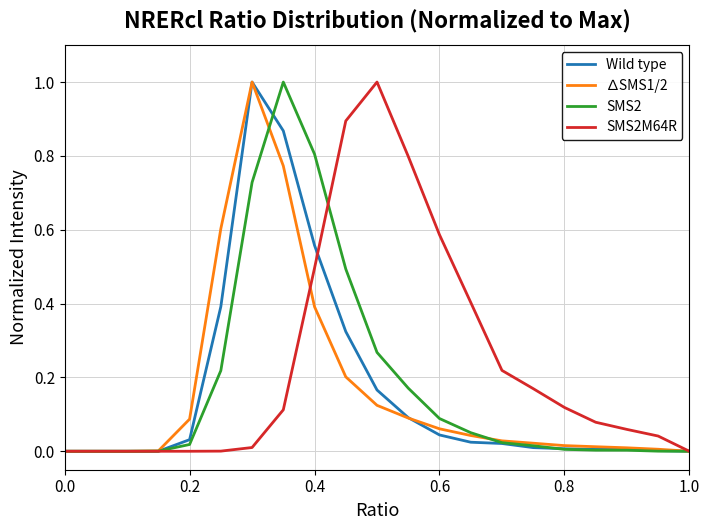

What is the highest value of the SMS2M64R series?

1.0